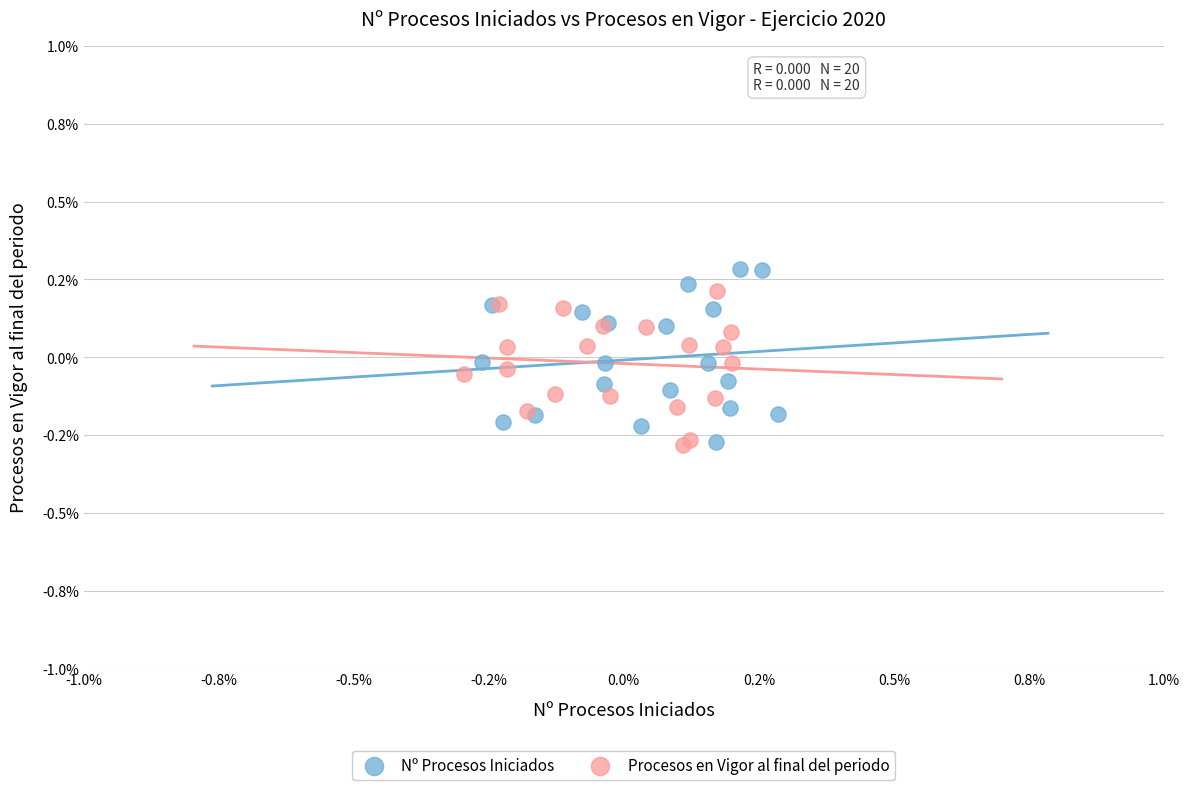

Which series has the largest Y range (max minus min)?

Nº Procesos Iniciados